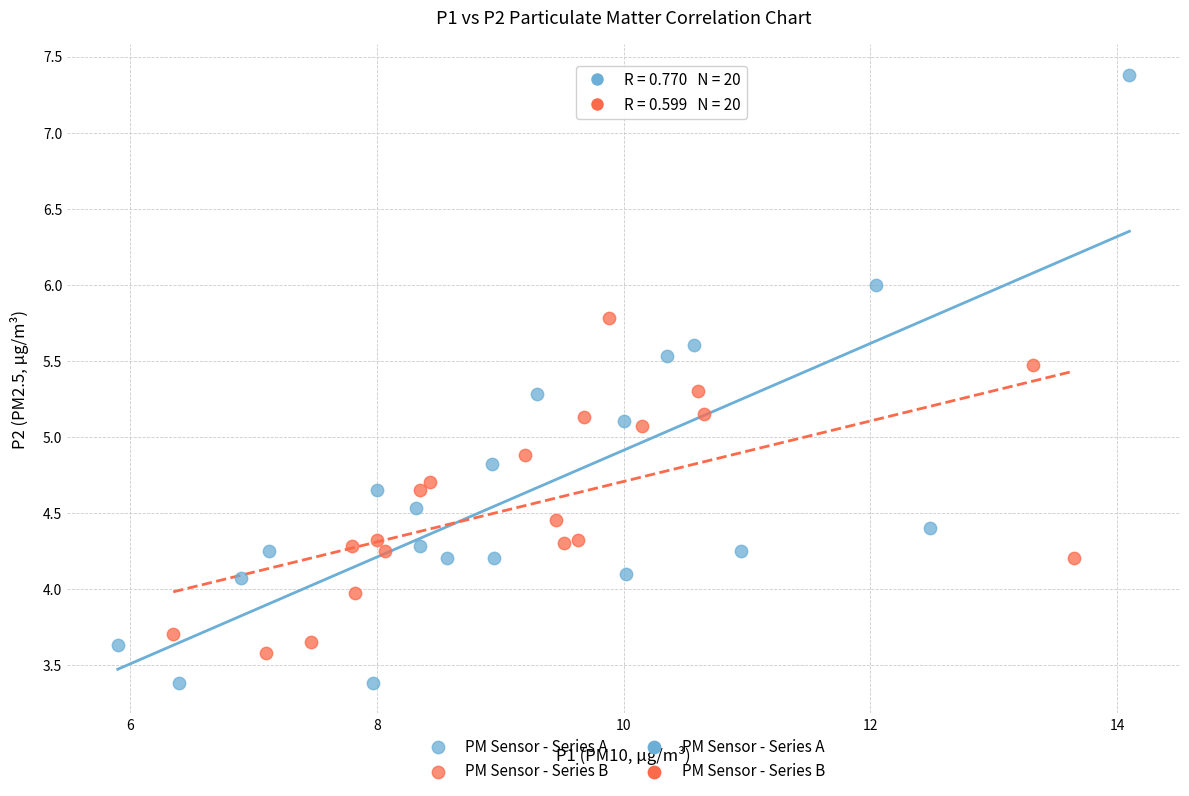

Which series reaches the maximum Y coordinate?

PM Sensor - Series A